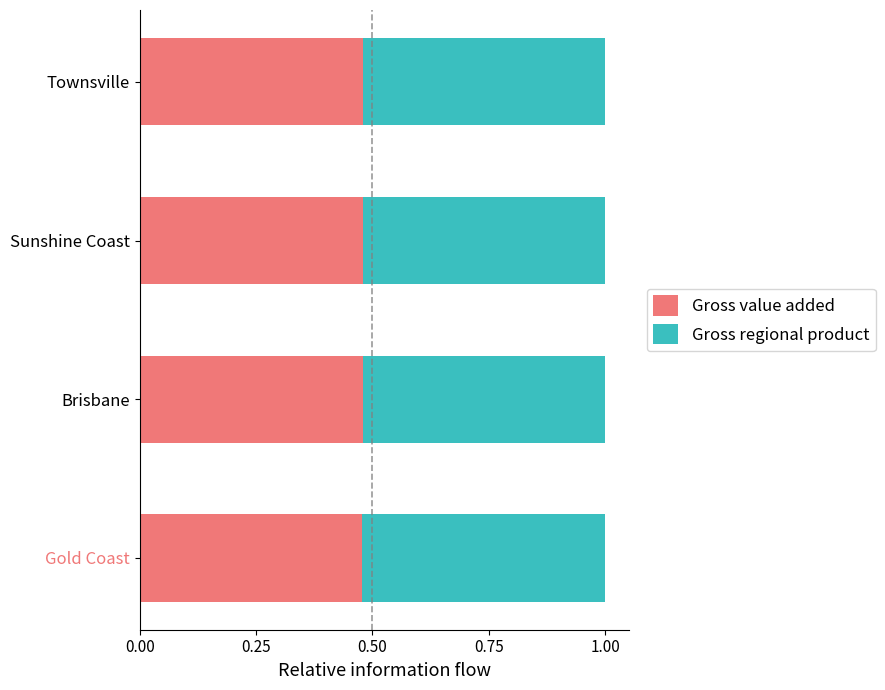

Is it true that Gross value added equals 0.2 at Townsville?

False